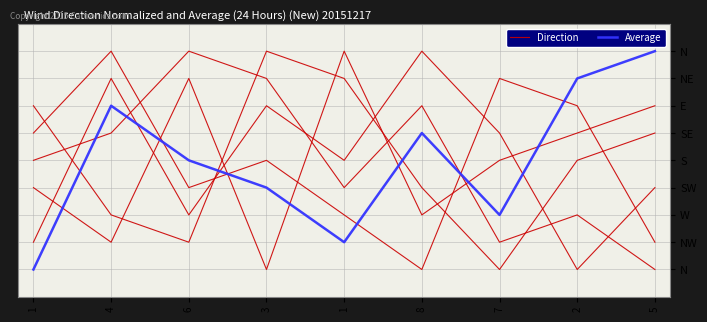

Between 3 and 7, which is larger?

3